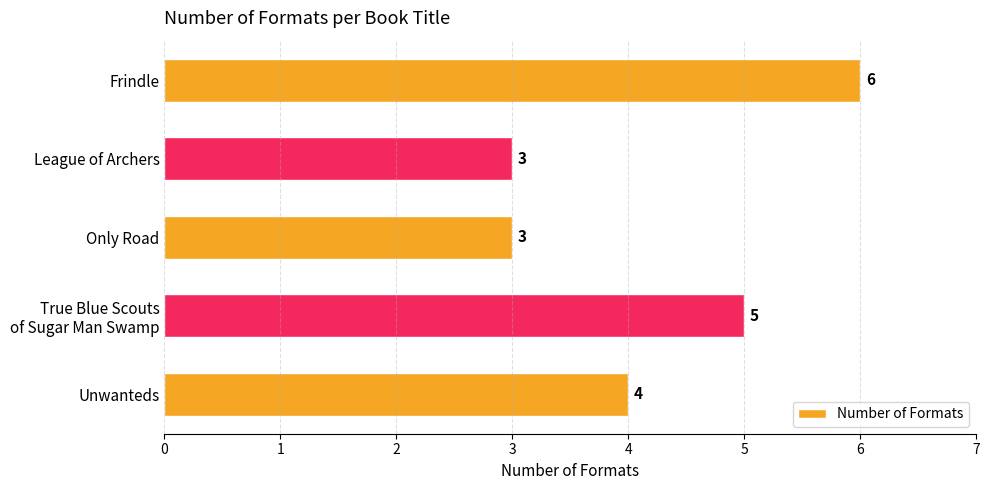

What is the sum of all values?

21